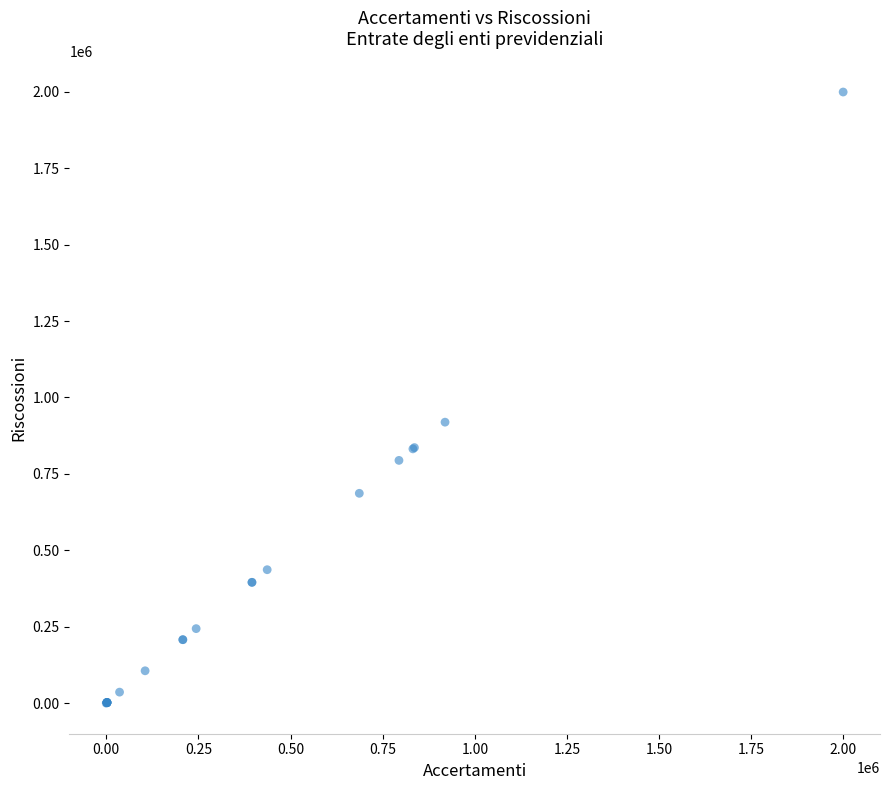

What Y value in the scatter plot is closest to 999660?

919276